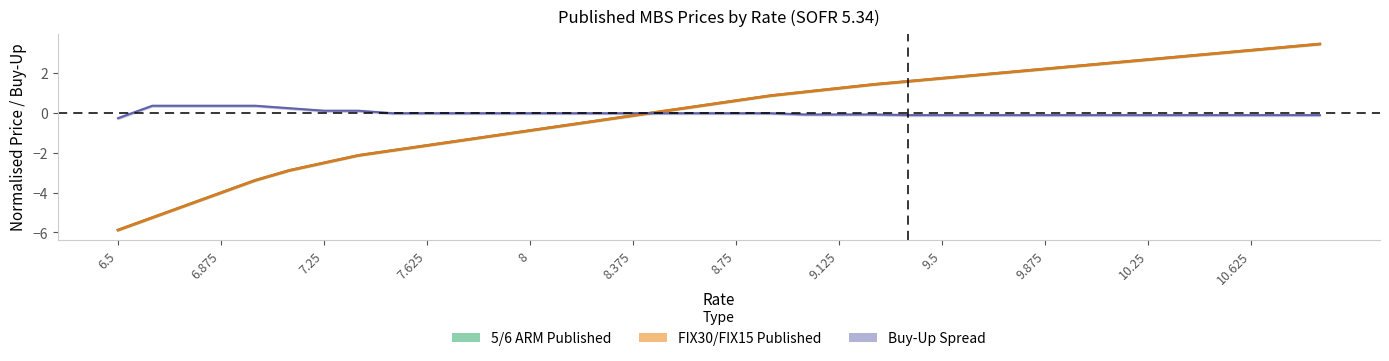

True or false: FIX30/FIX15 Published has more than 2 points higher than both neighbors.

False